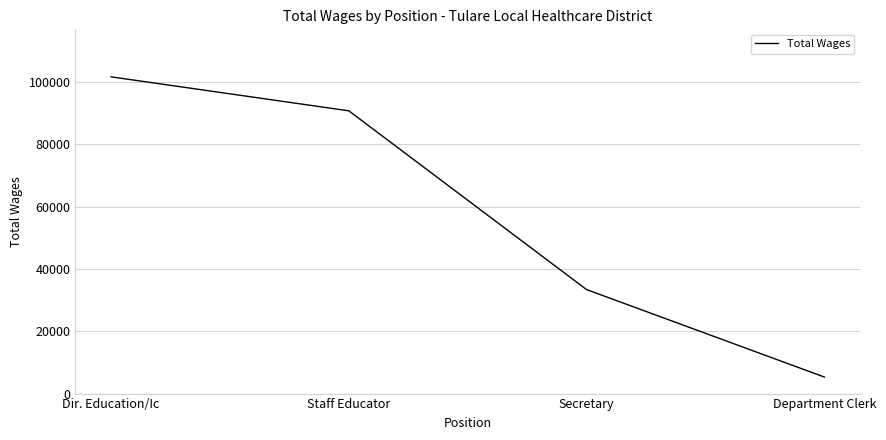

List the labels in order of value, largest first.

Dir. Education/Ic, Staff Educator, Secretary, Department Clerk